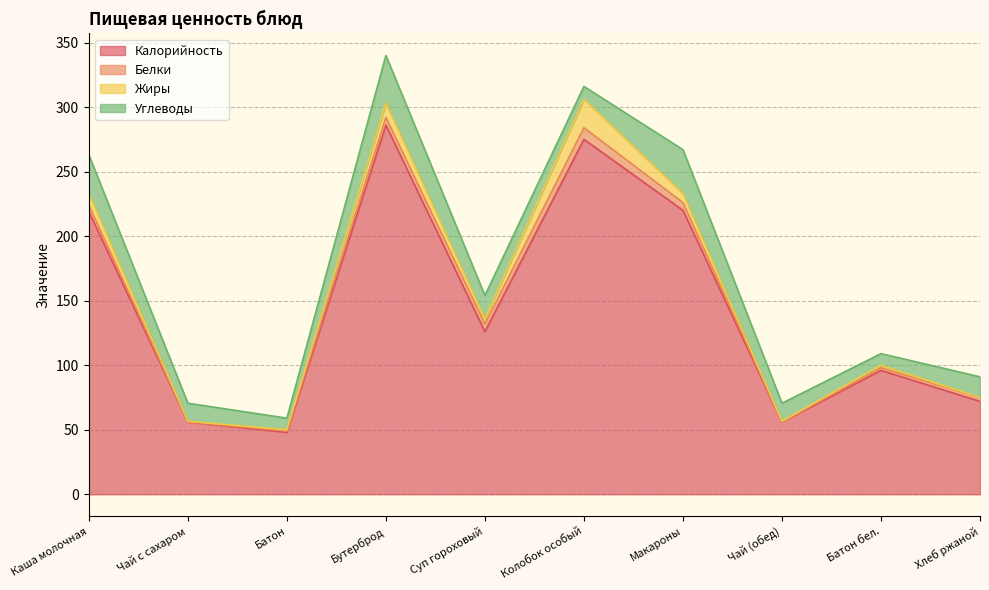

At which category does Жиры reach its first local peak?

Бутерброд